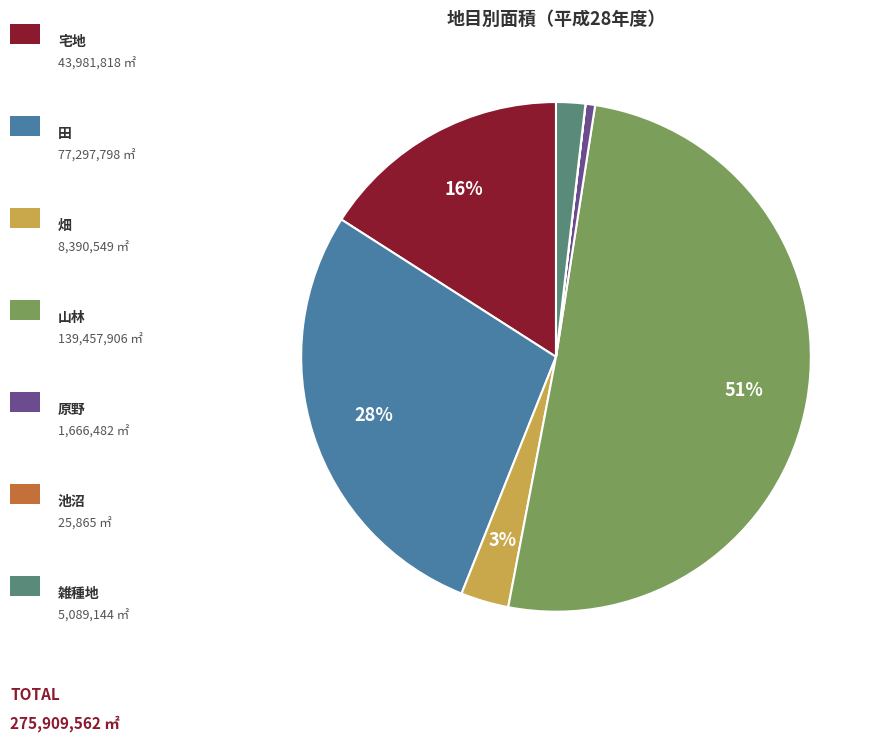

To the nearest percent, what is the average slice percentage?

14%